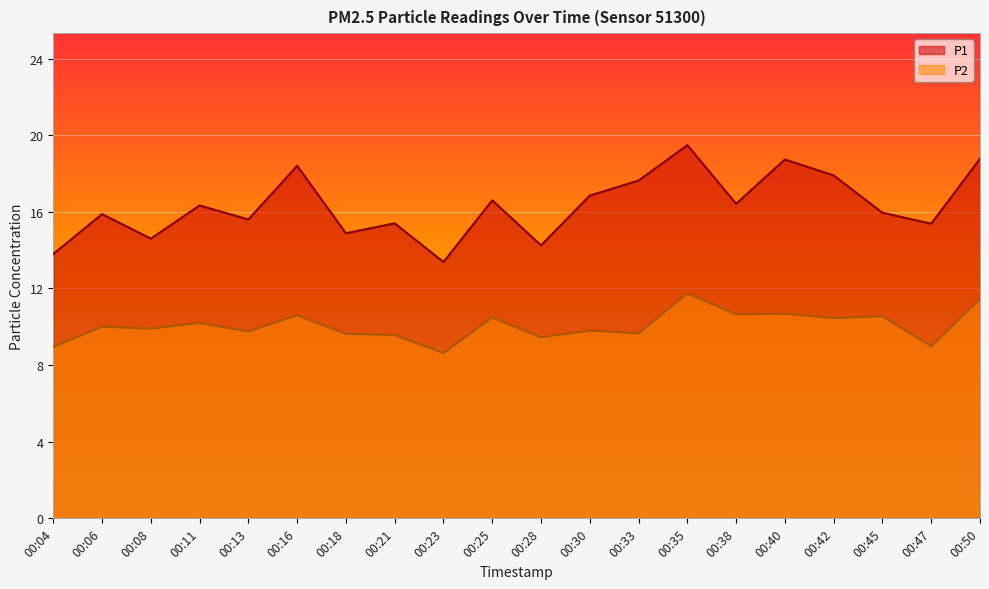

Rank the series by their average value, from lowest to highest.

P2, P1